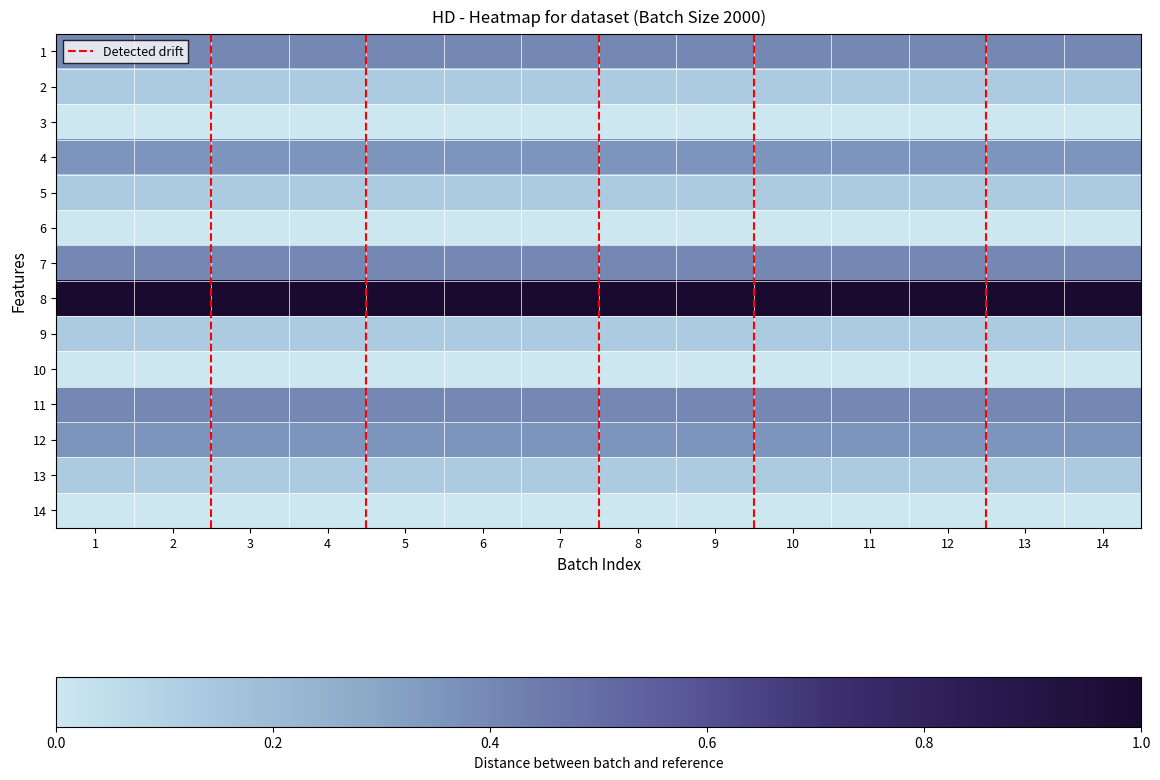

What is the total value across all series at 14?

3.4